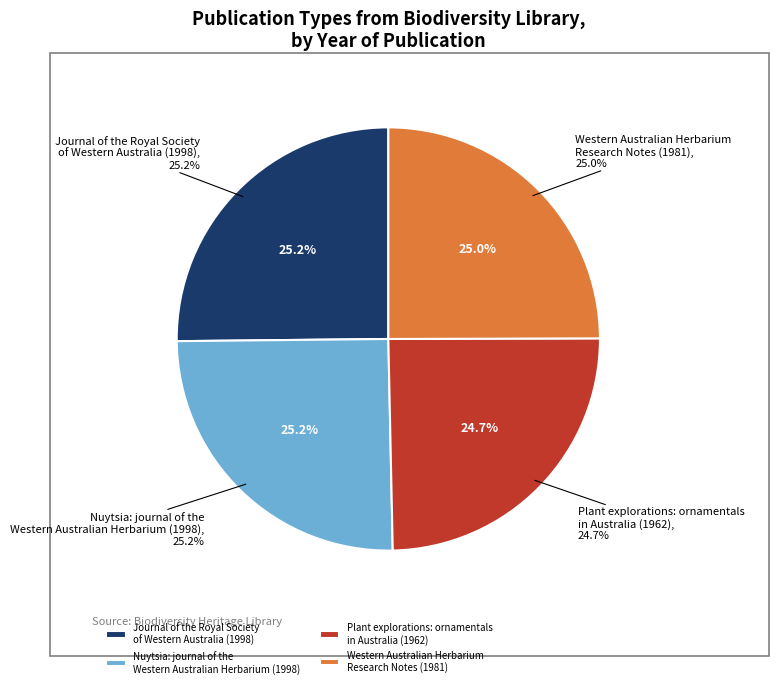

Between Nuytsia: journal of the
Western Australian Herbarium (1998) and Plant explorations: ornamentals
in Australia (1962), which is larger?

Nuytsia: journal of the
Western Australian Herbarium (1998)